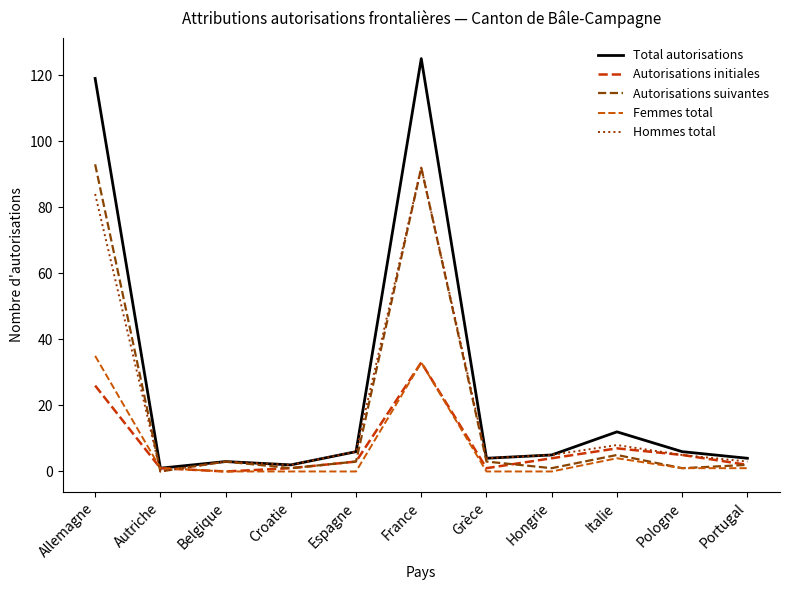

What is the maximum value for Autorisations suivantes?

93